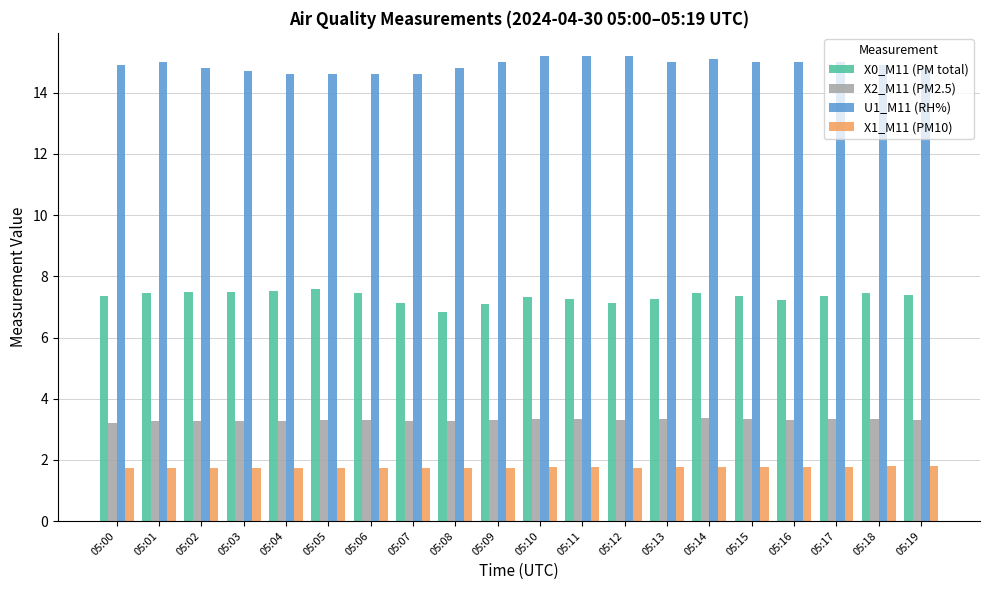

What is the smallest value displayed?

1.7